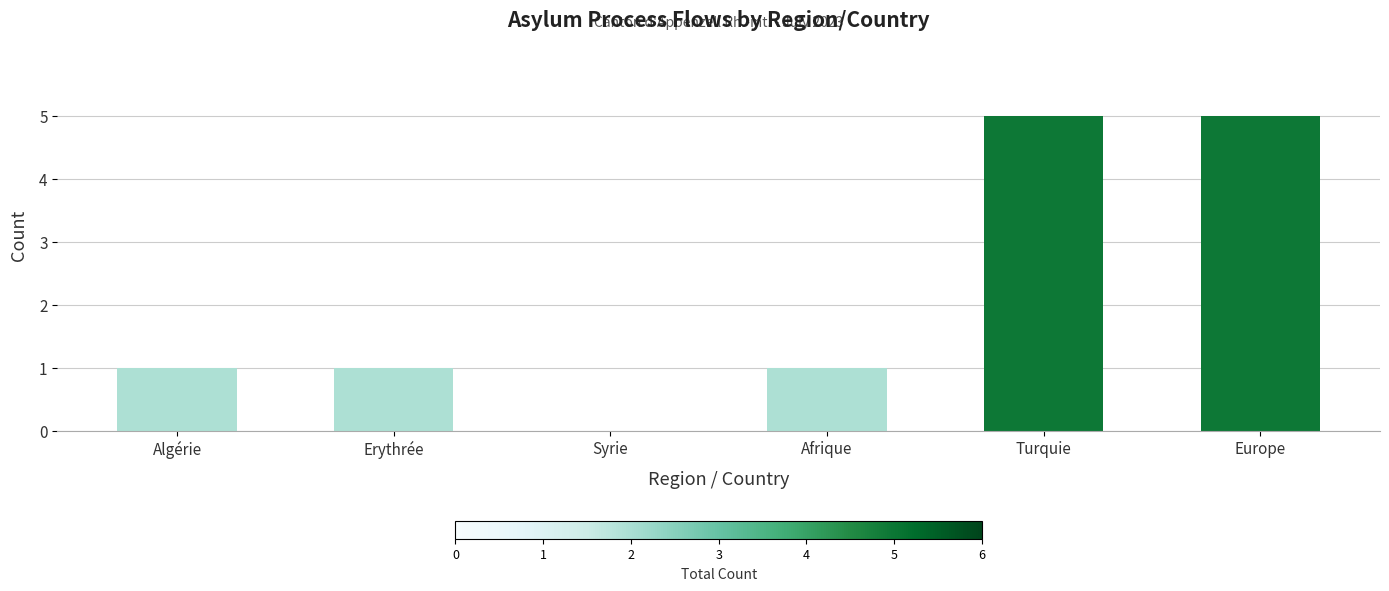

What is the approximate value at Europe?

5